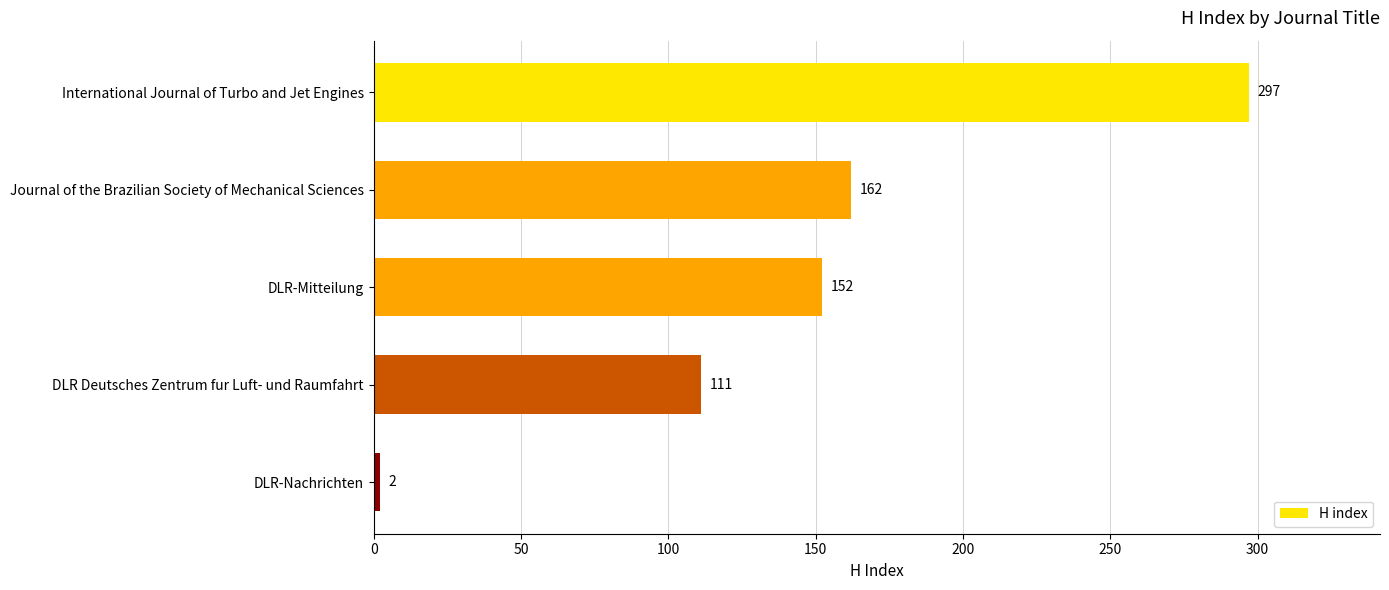

Where is the data nearest to the value 149?

DLR-Mitteilung